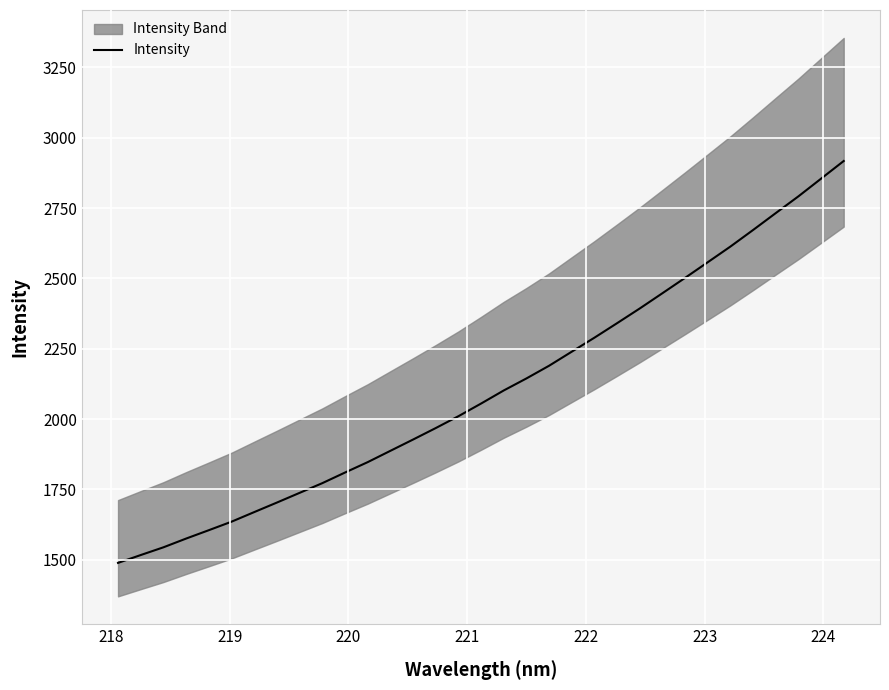

How many categories are shown in the chart?

33